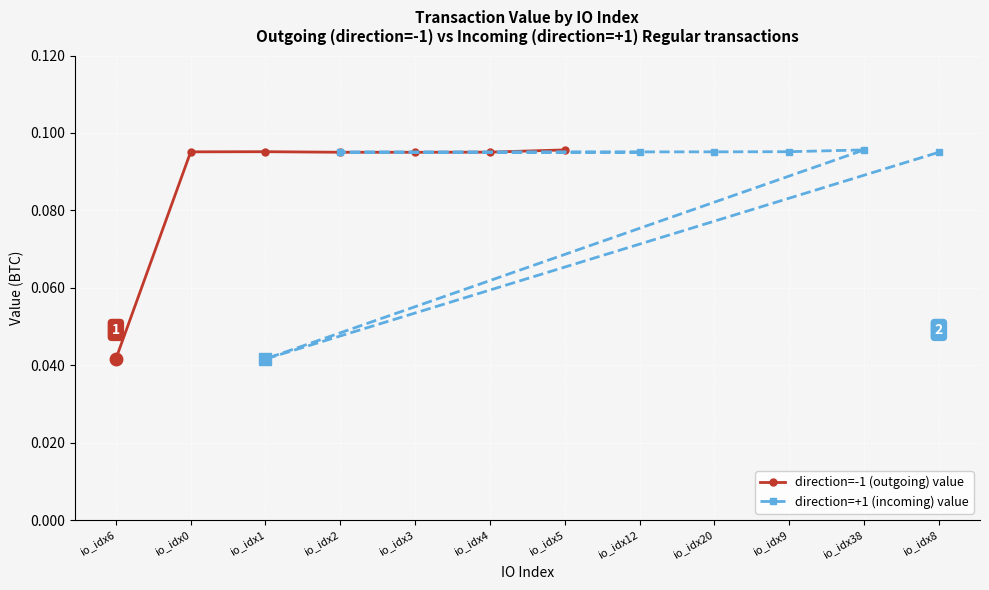

Reading left to right, list all the values displayed in this chart.

direction=-1 (outgoing) value: 0.0	0.1	0.1	0.1	0.1	0.1	0.1
direction=+1 (incoming) value: 0.1	0.1	0.1	0.1	0.1	0.0	0.1